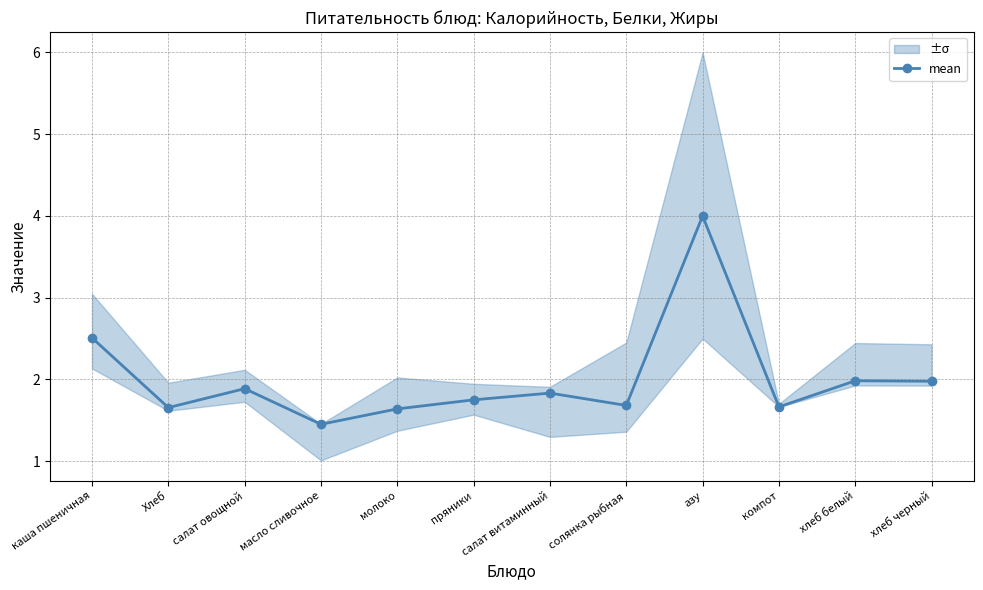

Rank the categories by value from highest to lowest.

азу, каша пшеничная, хлеб белый, хлеб черный, салат овощной, салат витаминный, пряники, солянка рыбная, компот, Хлеб, молоко, масло сливочное